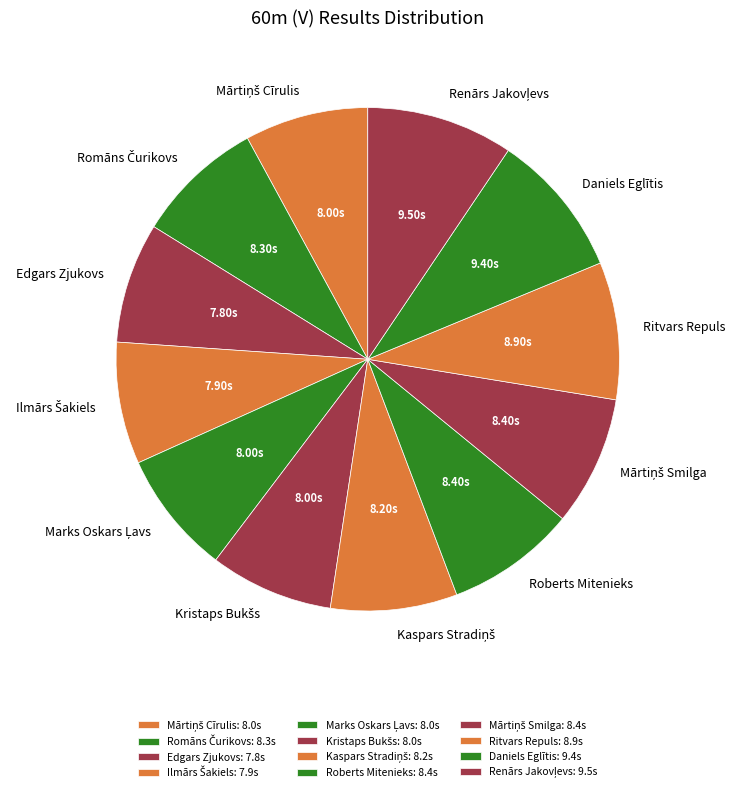

The Roberts Mitenieks slice represents 1% of the pie. True or false?

False